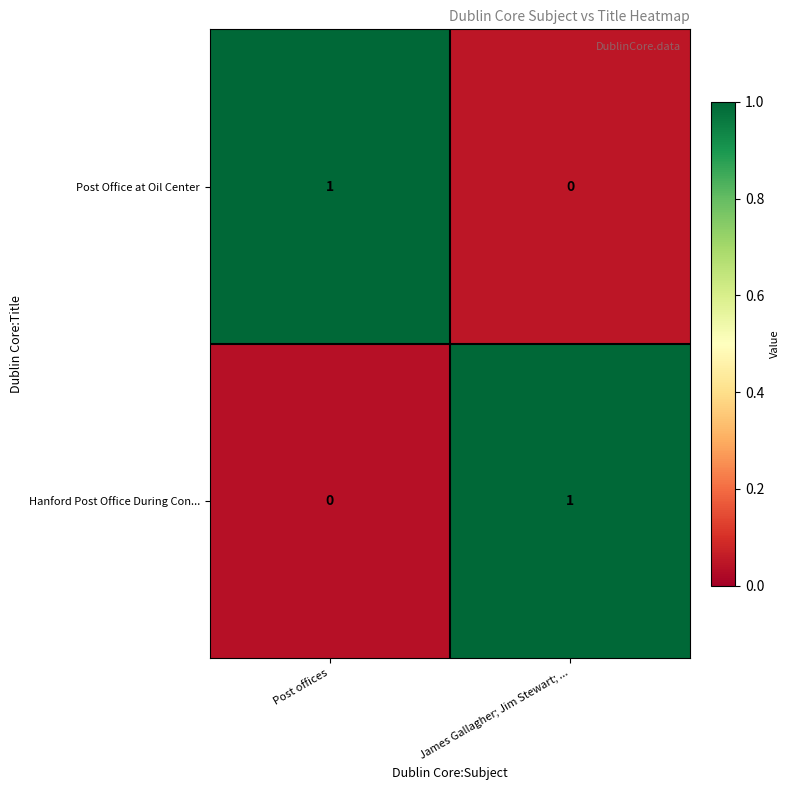

Rank the series at Post offices from lowest to highest value.

Hanford Post Office During Con..., Post Office at Oil Center